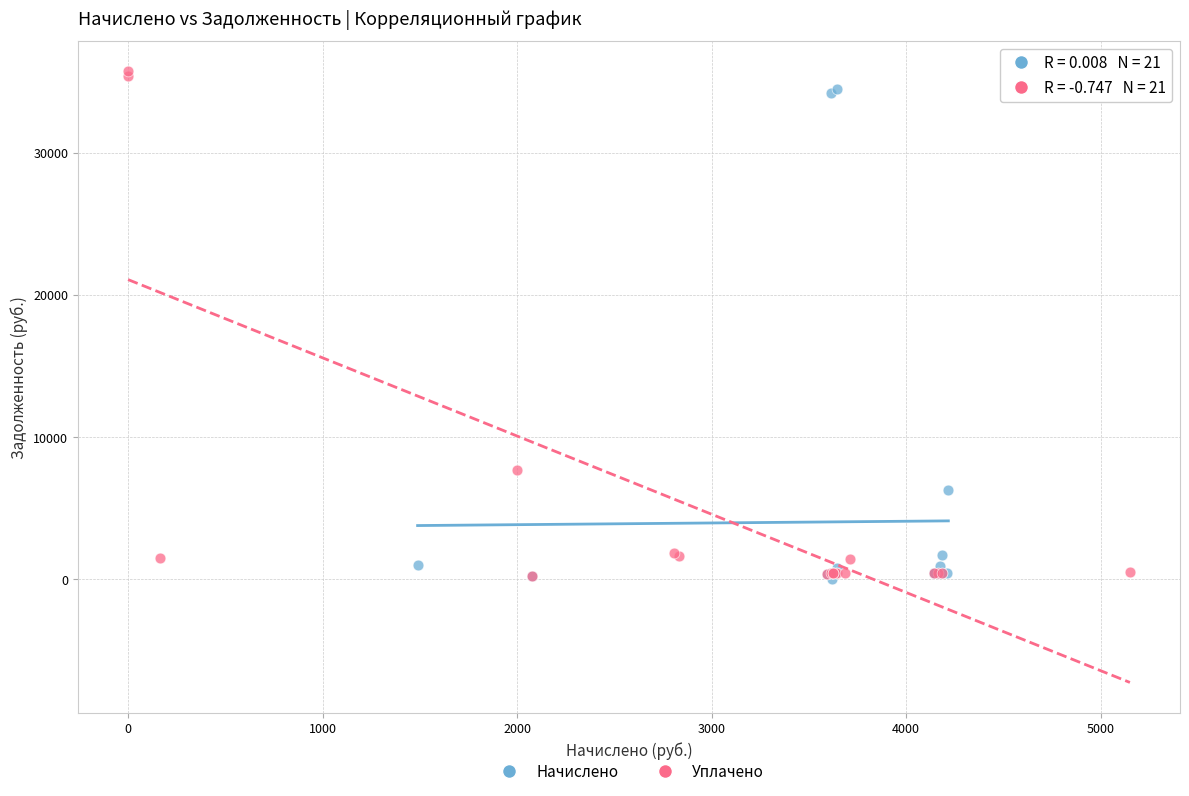

What are all the series names shown in the legend?

Начислено, Уплачено